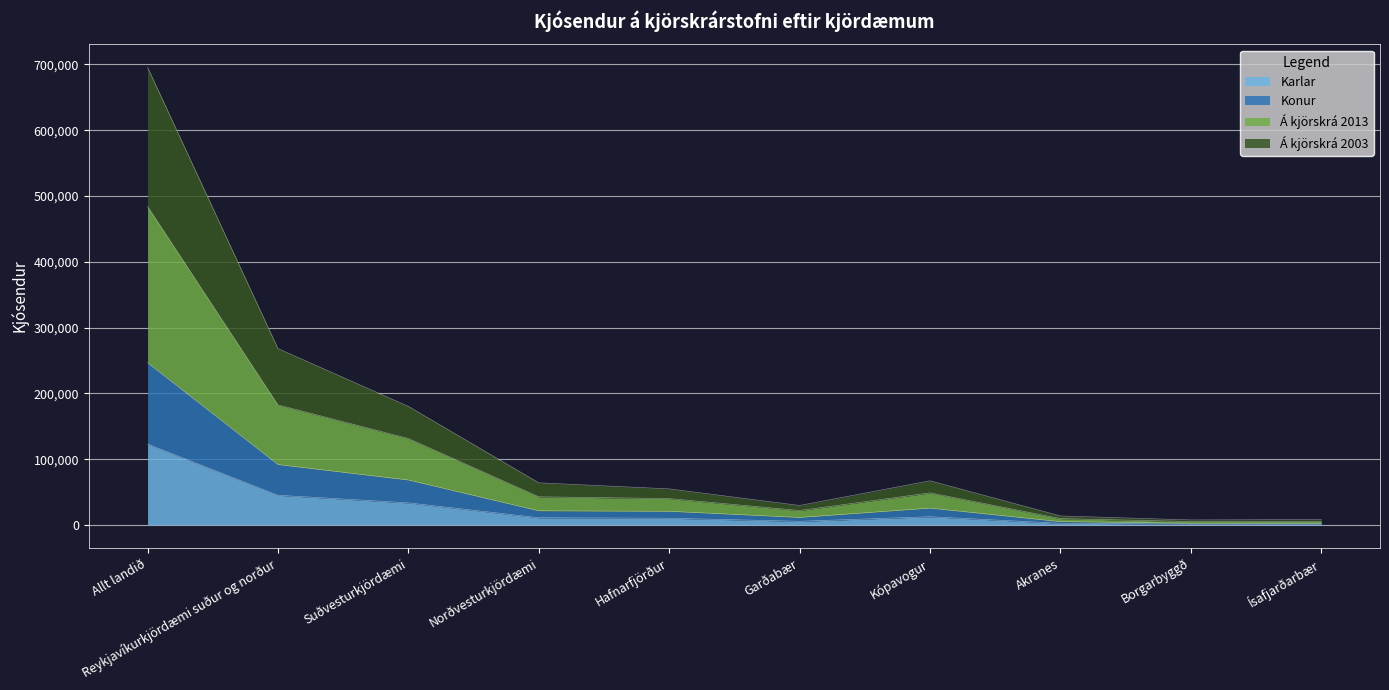

Which series changed the most between Norðvesturkjördæmi and Akranes?

Á kjörskrá 2003